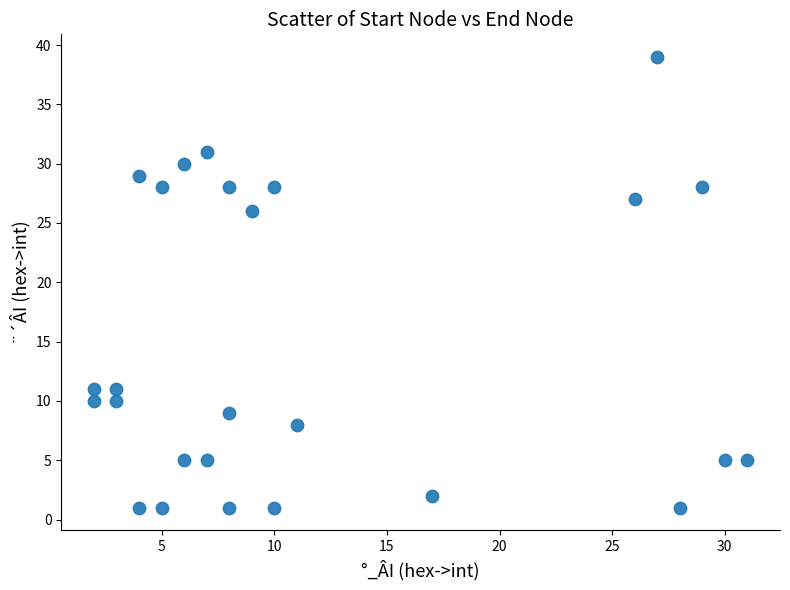

What Y value in the scatter plot is closest to 20?

26